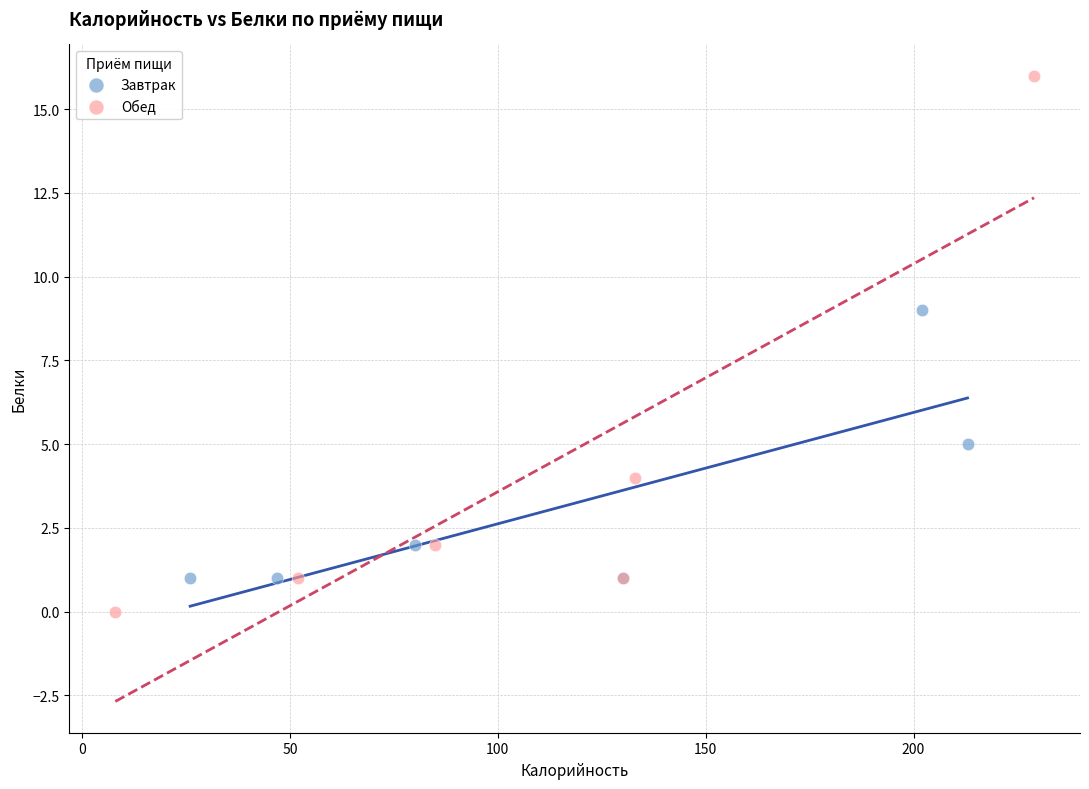

Which series reaches the minimum Y coordinate?

Обед